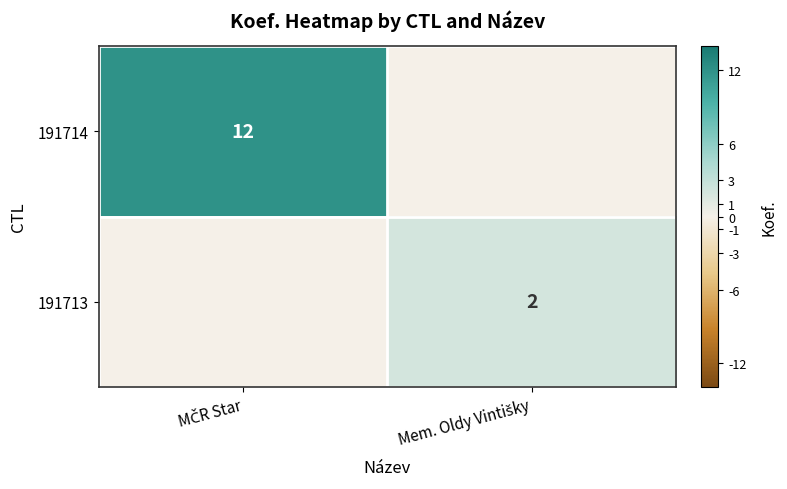

Rank the categories by 191714 value from lowest to highest.

Mem. Oldy Vintišky, MČR Star